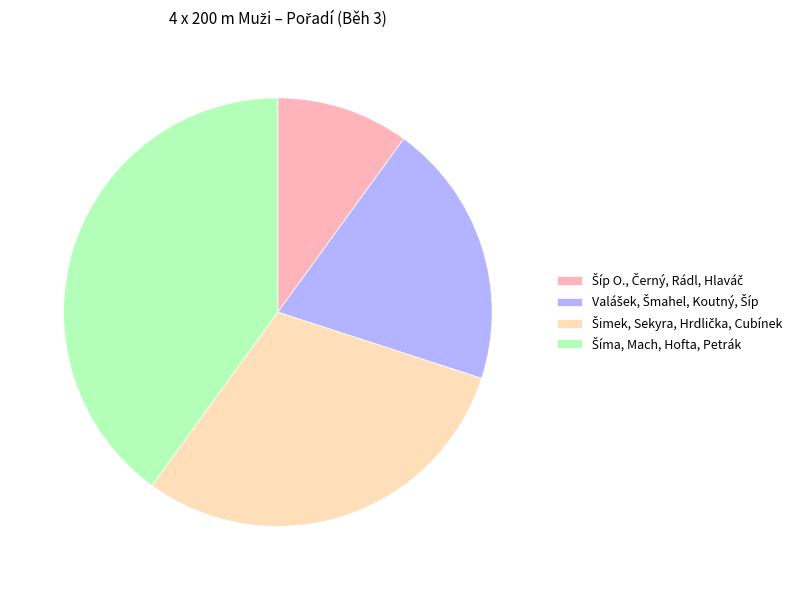

How many segments does this pie chart have?

4